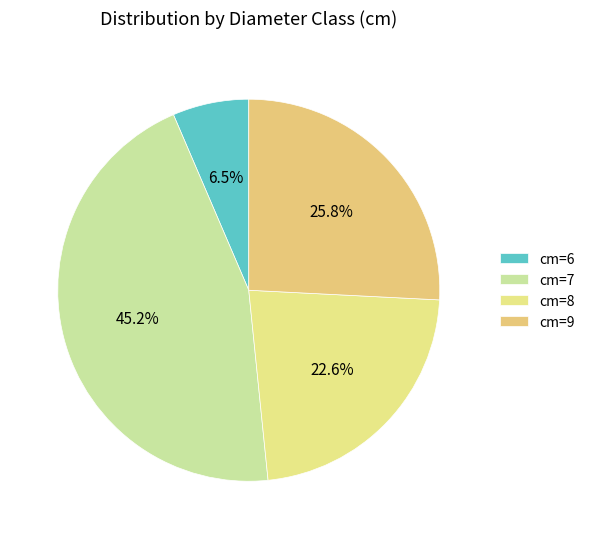

Rank the categories by value from highest to lowest.

cm=7, cm=9, cm=8, cm=6